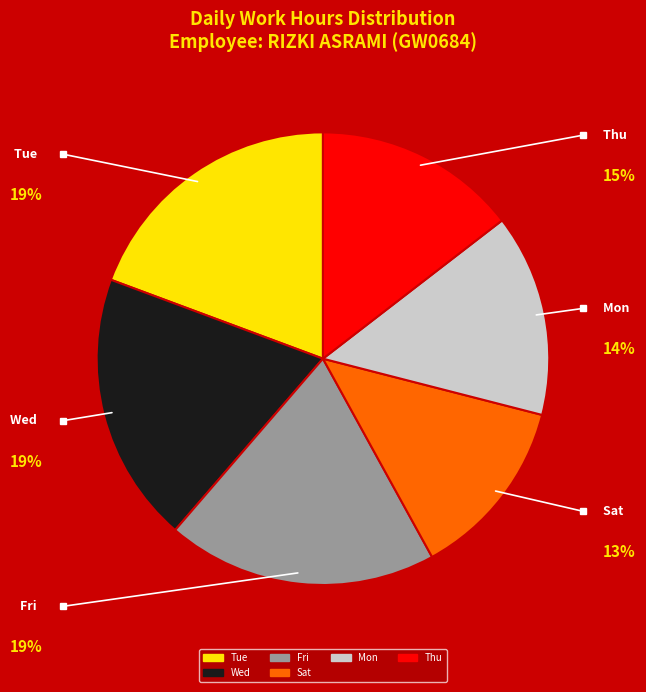

Count the number of slices in the pie.

6